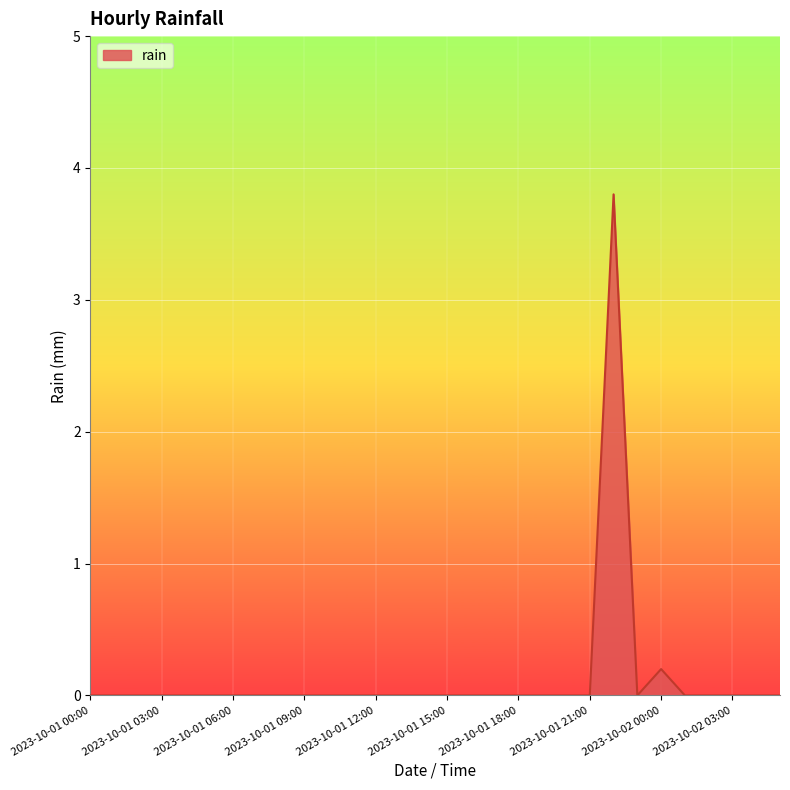

What is the greatest value displayed?

3.8